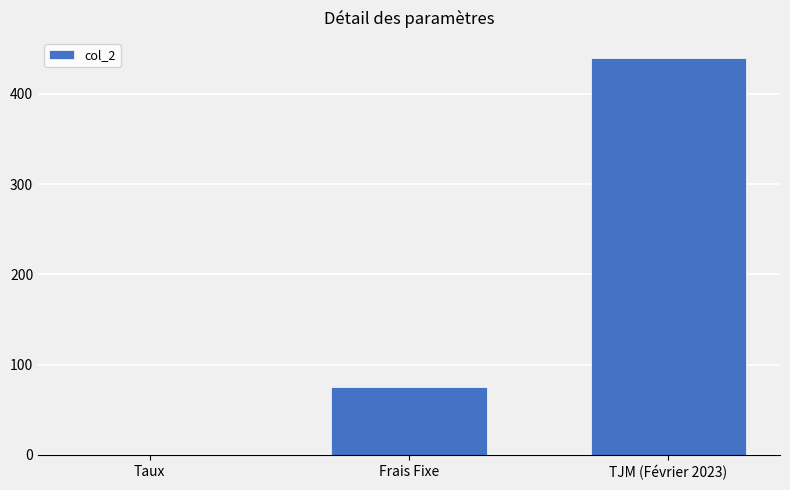

What is the greatest value displayed?

440.0